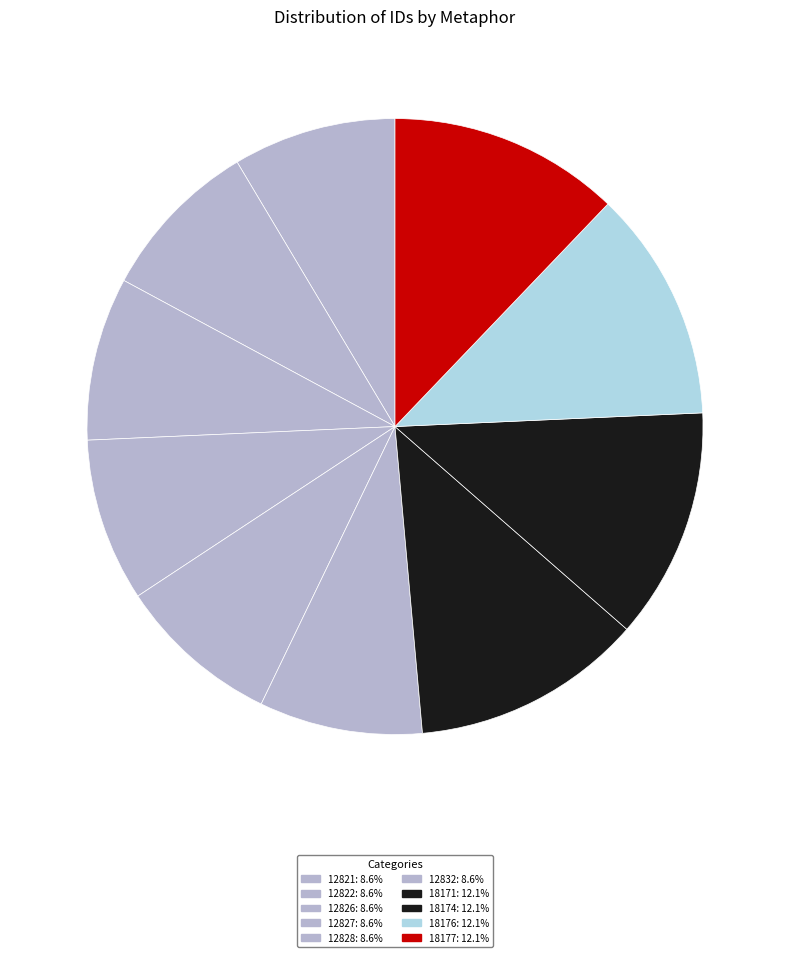

How many slices are in this pie chart?

10